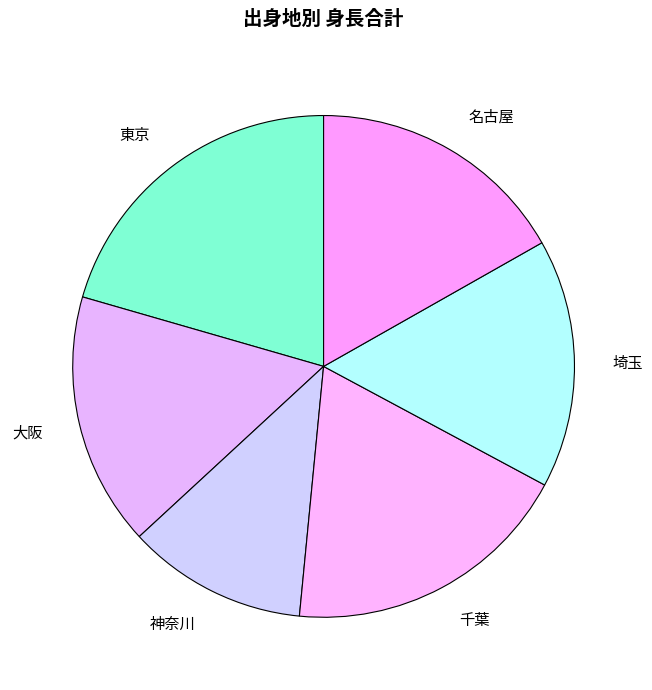

Do 東京 and 埼玉 together represent more than half of the pie?

No